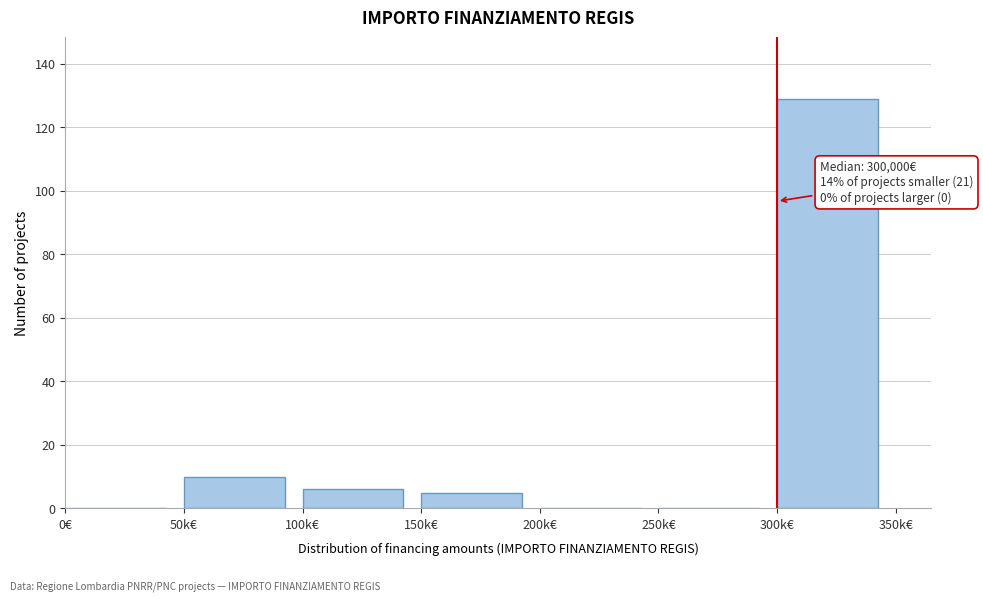

Reading right to left, what are all the values shown in this chart?

300k€=129	250k€=0	200k€=0	150k€=5	100k€=6	50k€=10	0€=0